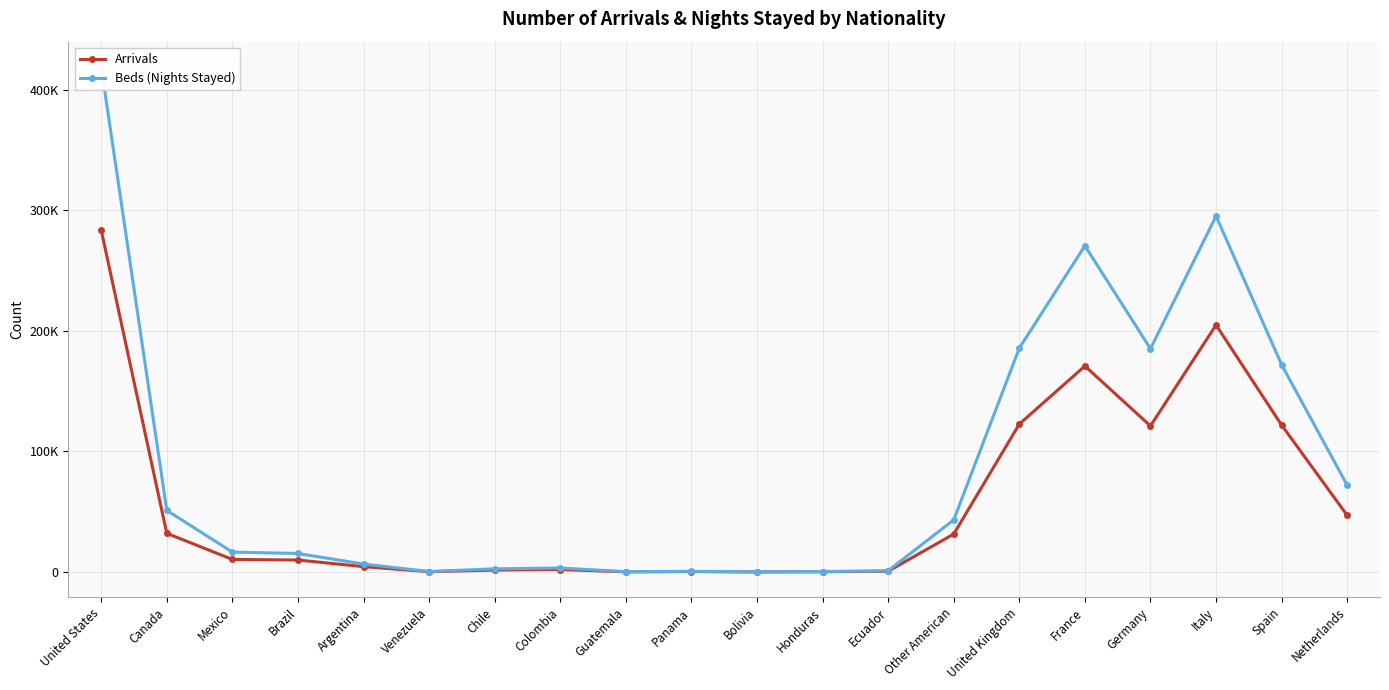

Does the chart have visible grid lines?

Yes